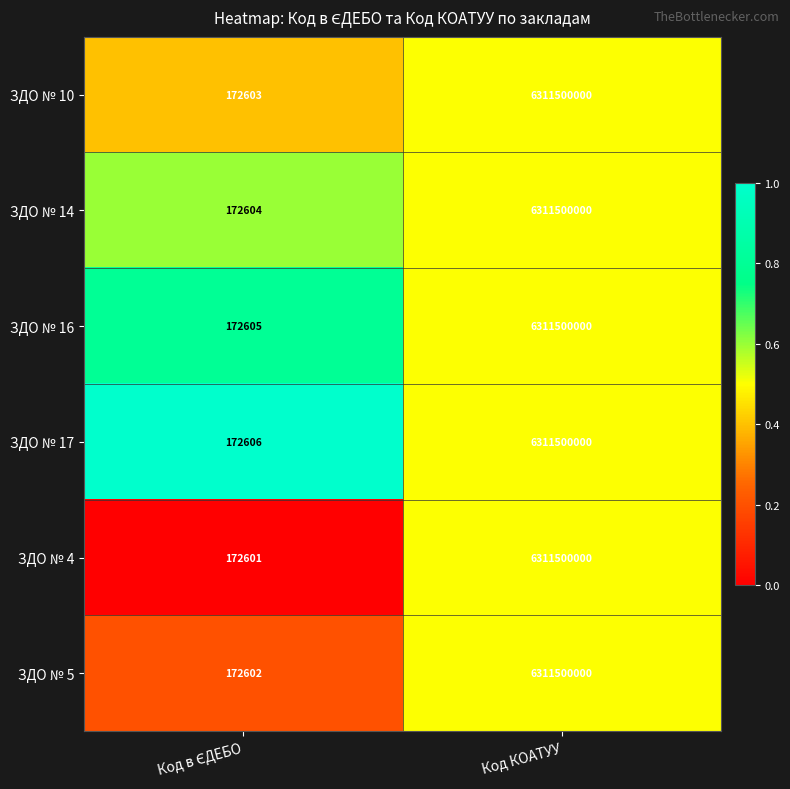

At which category is the sum across all series the highest?

Код КОАТУУ